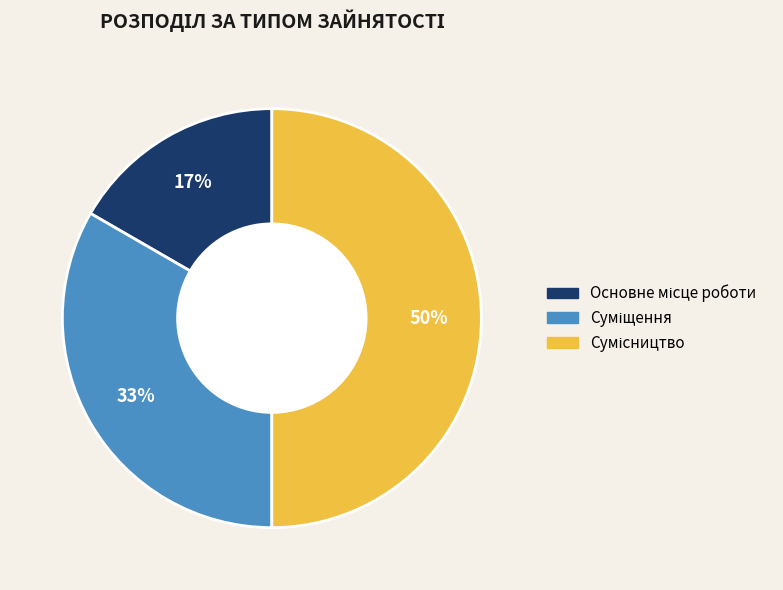

To the nearest percent, what is the average slice percentage?

33%